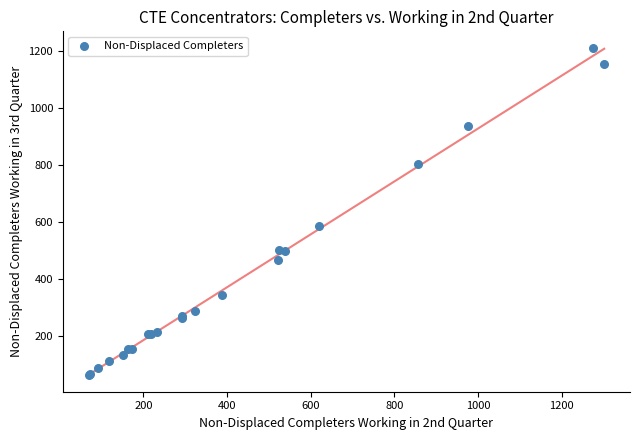

What Y value in the scatter plot is closest to 636?

587